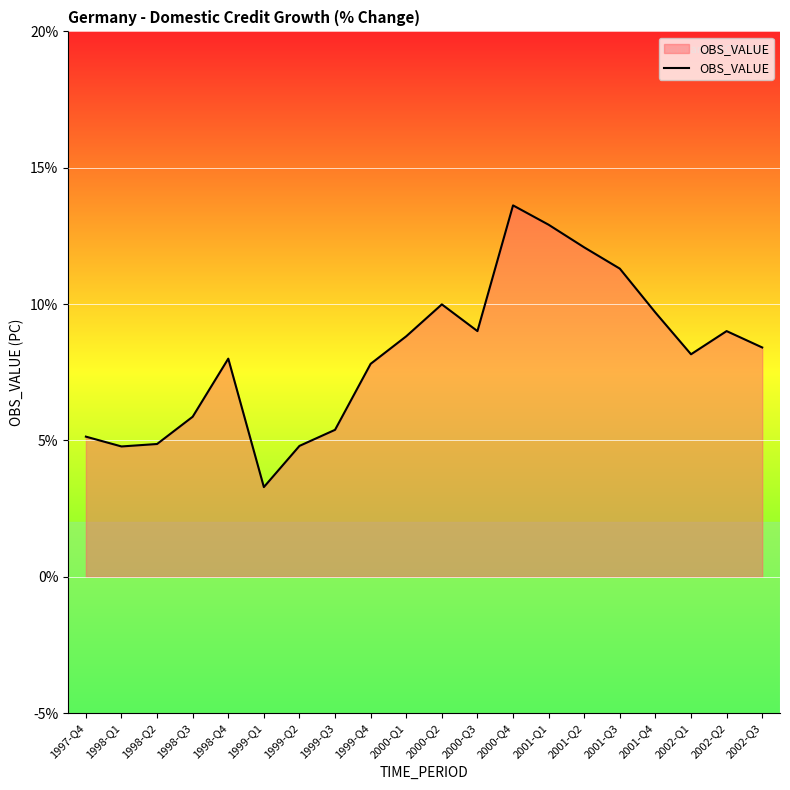

What is the difference between the maximum and minimum values?

10.3